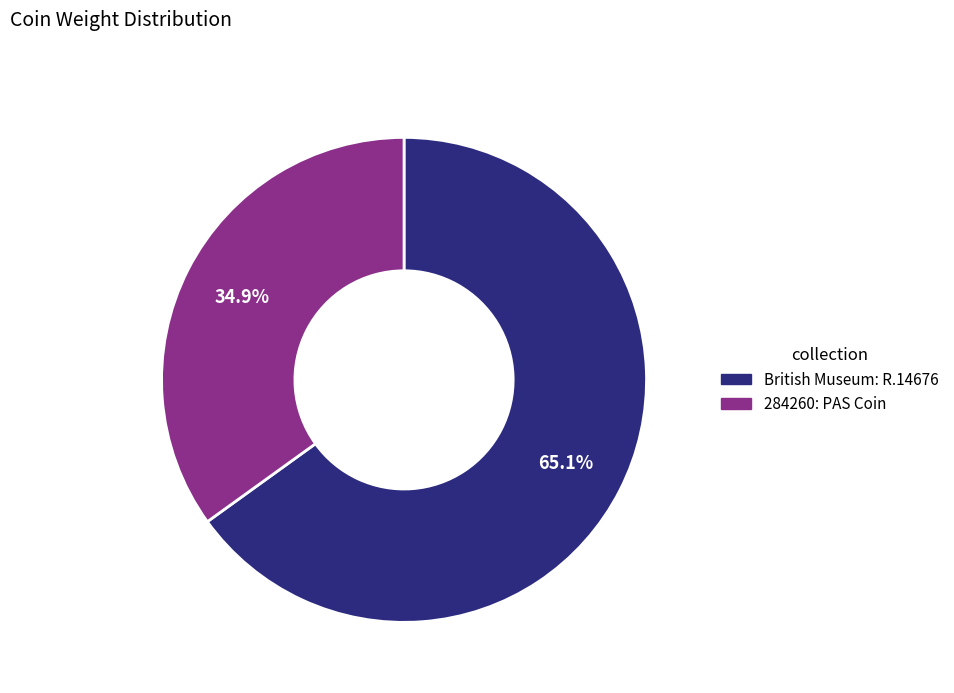

What percentage is the British Museum: R.14676 slice, to the nearest percent?

65%